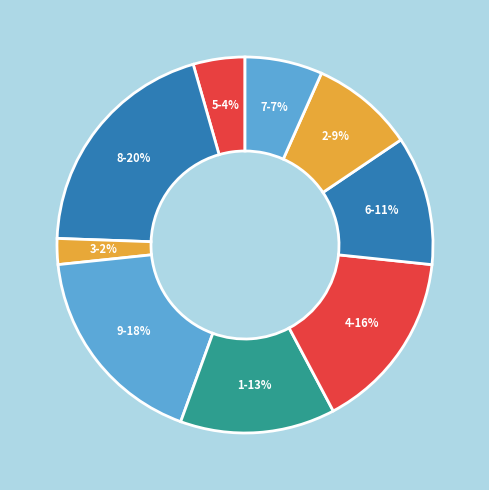

To the nearest percent, what is the average slice percentage?

11%